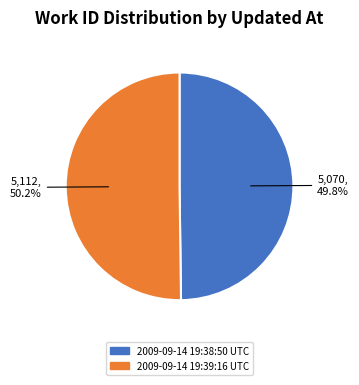

What portion of the pie excludes 2009-09-14 19:38:50 UTC?

50.2%